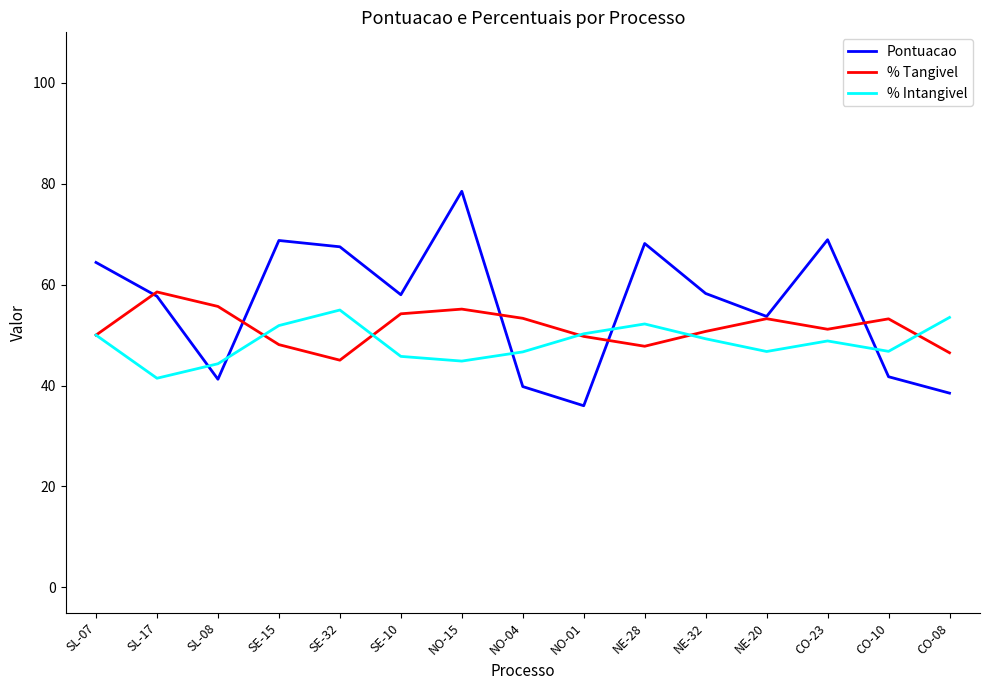

At which category does Pontuacao reach its first local valley?

SL-08